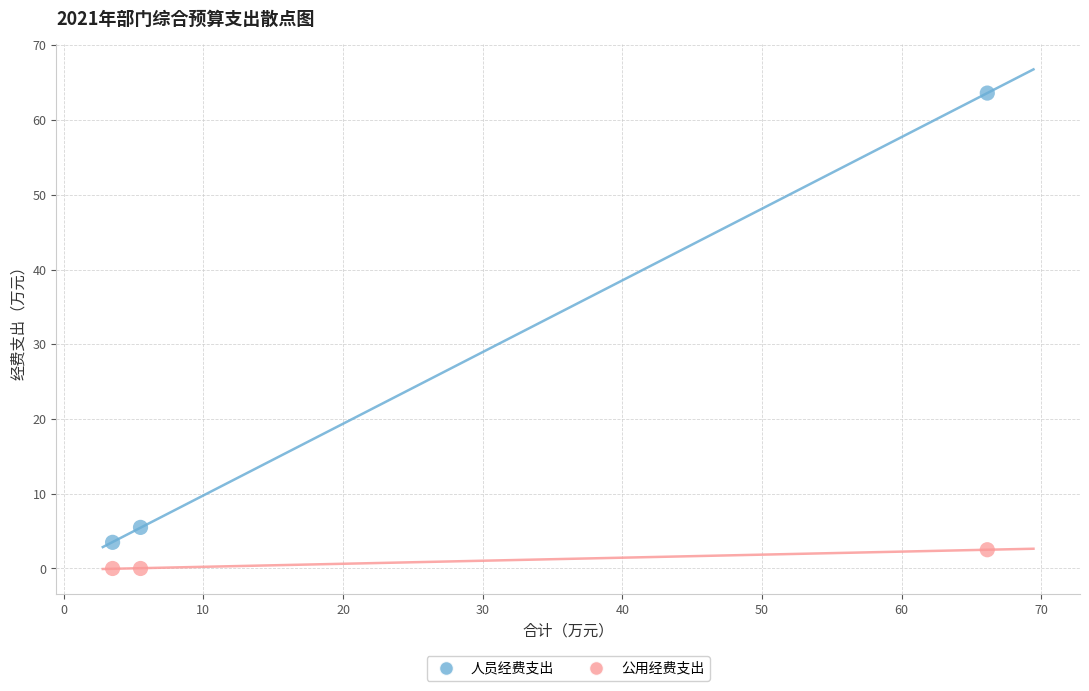

Which series reaches the maximum Y coordinate?

人员经费支出